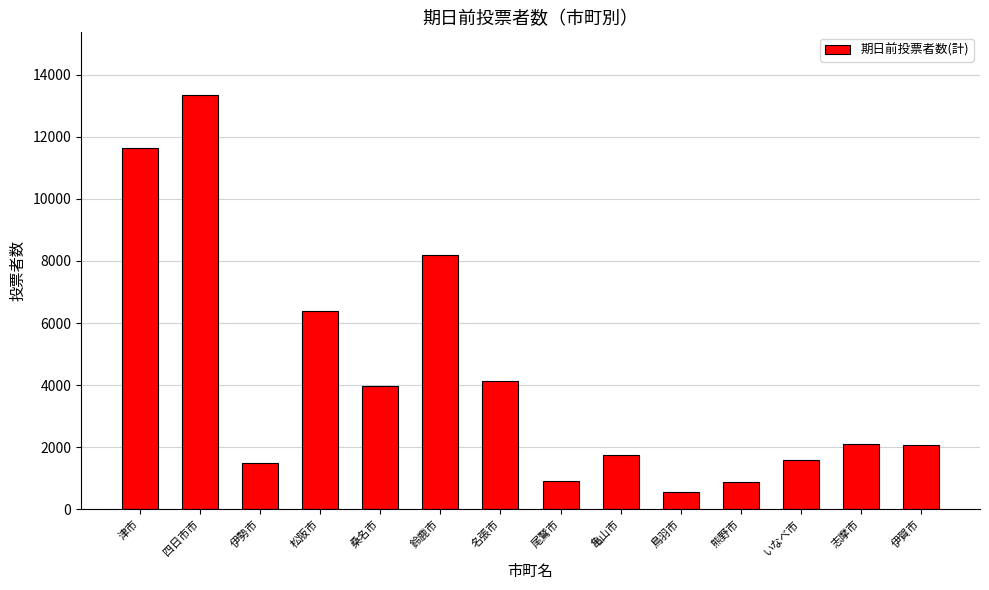

Is it true that the value at 志摩市 is 2088?

True